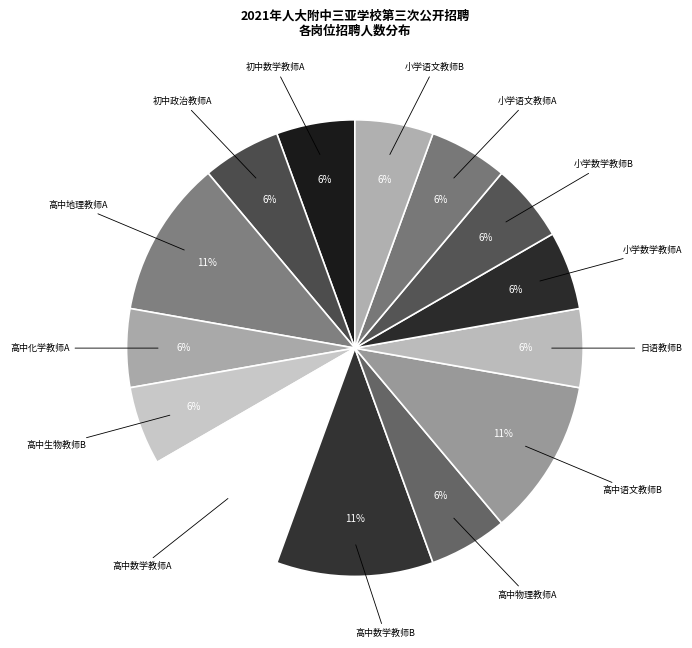

Is there any slice that represents more than half of the pie?

No